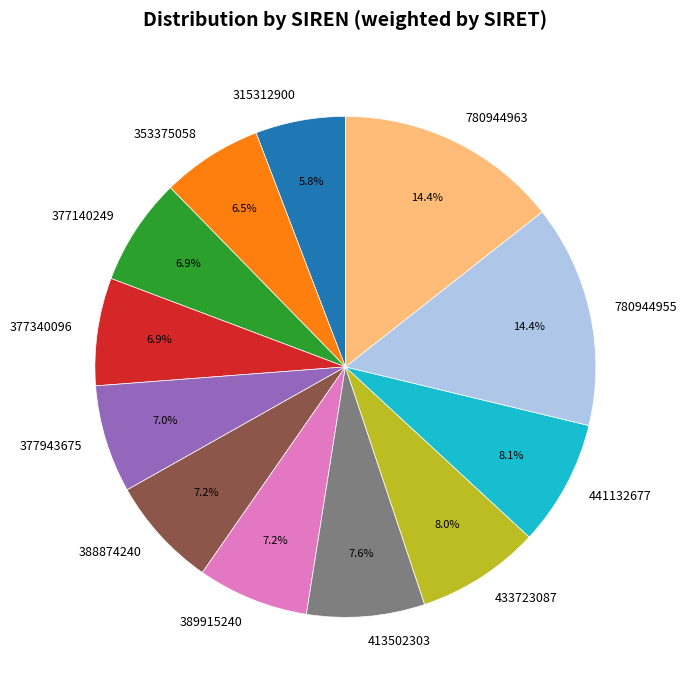

To the nearest percent, what is the difference between the 377943675 and 315312900 slice percentages?

1%